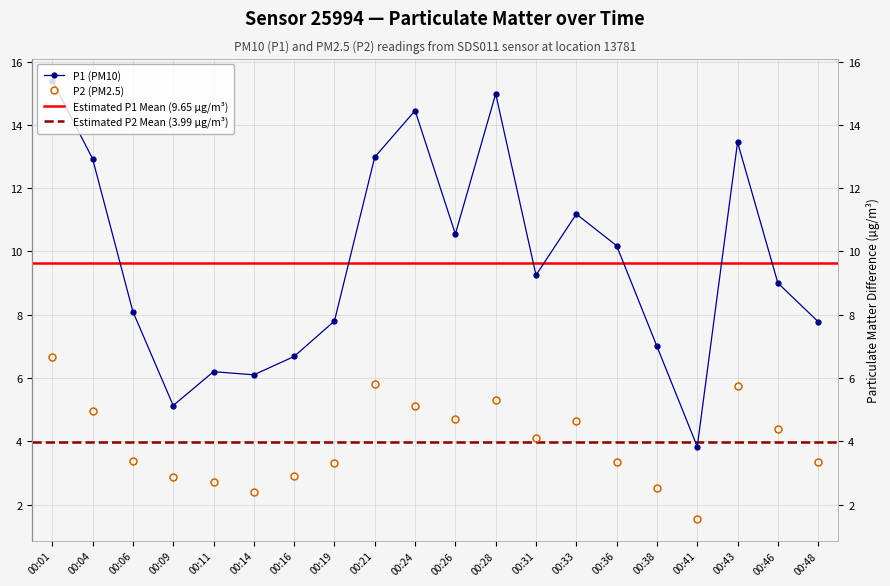

What is the difference between the maximum and minimum values in the P1 series?

11.6